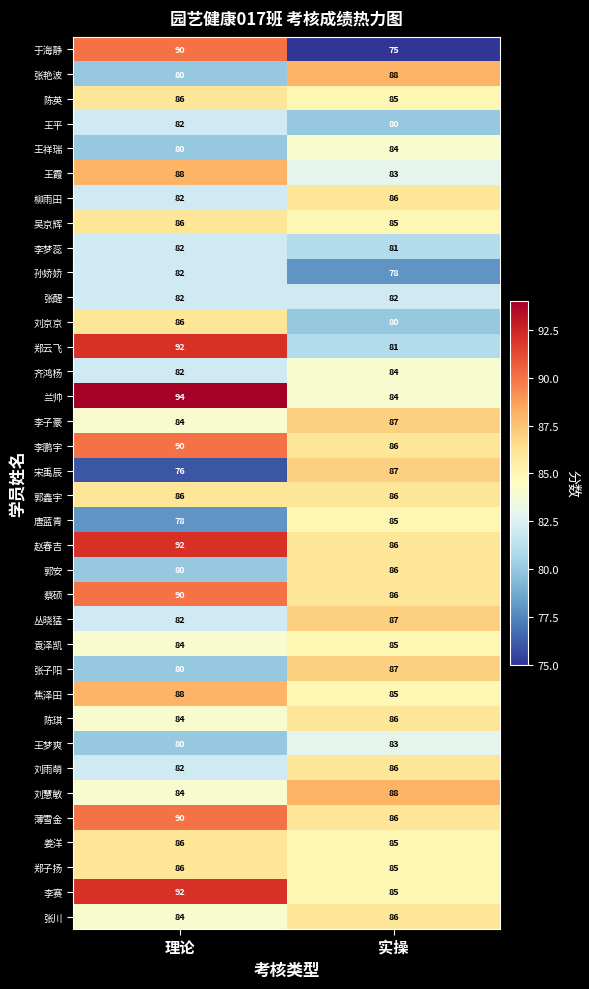

What is the difference between the maximum and minimum values in the 柳雨田 series?

4